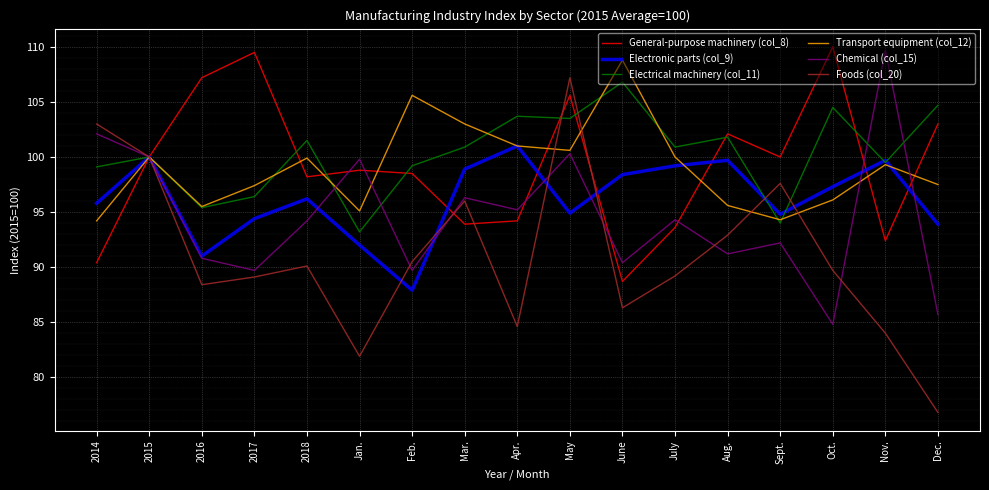

Is it true that Foods (col_20) equals 100.0 at 2015?

True